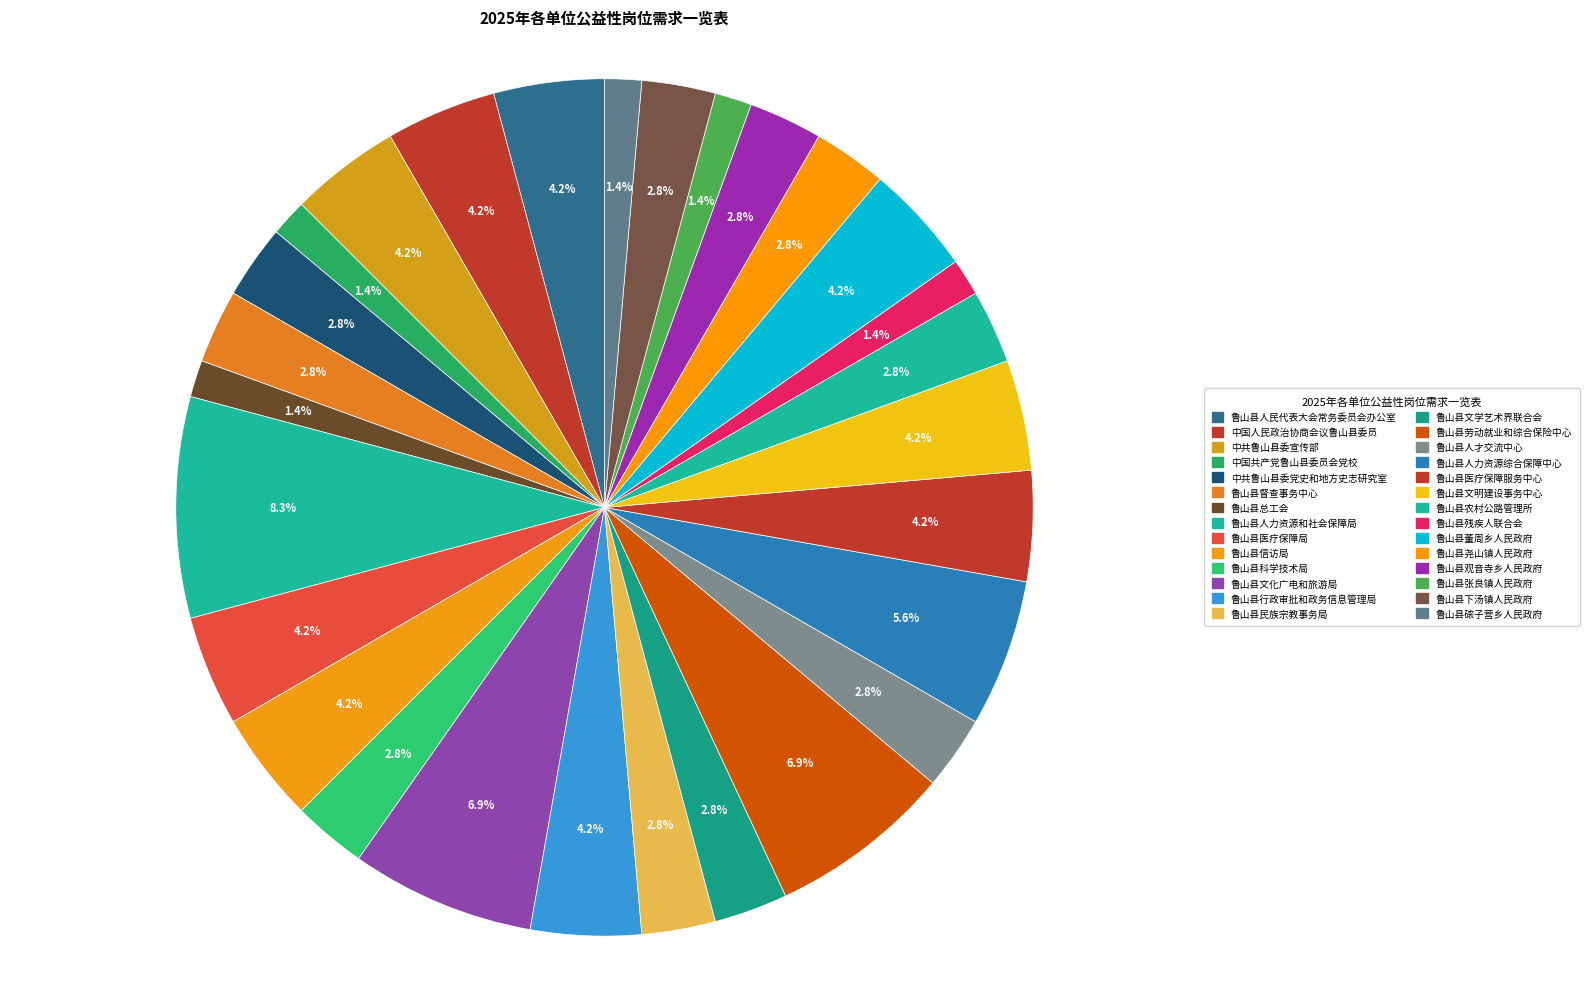

Between 中国人民政治协商会议鲁山县委员 and 鲁山县董周乡人民政府, which is larger?

中国人民政治协商会议鲁山县委员